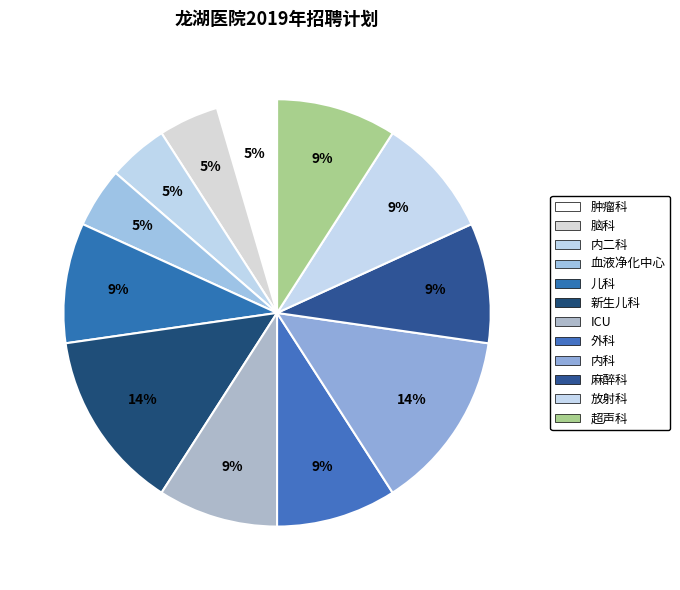

Count the number of slices in the pie.

12